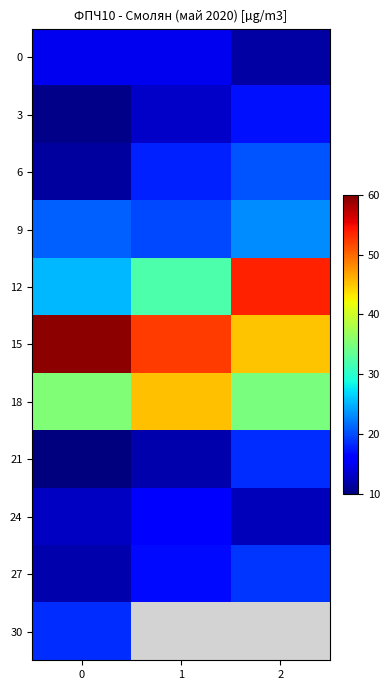

What is the smallest value displayed?

10.1